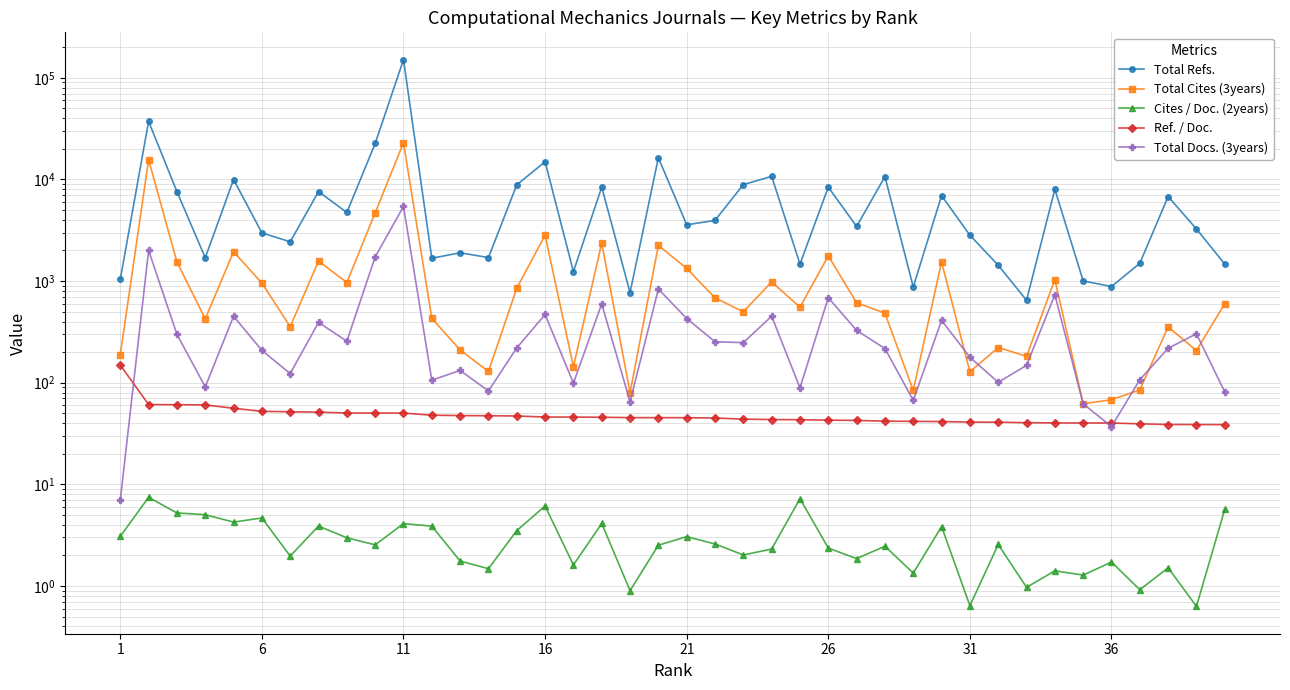

True or false: Total Cites (3years) and Total Refs. cross at least once.

False